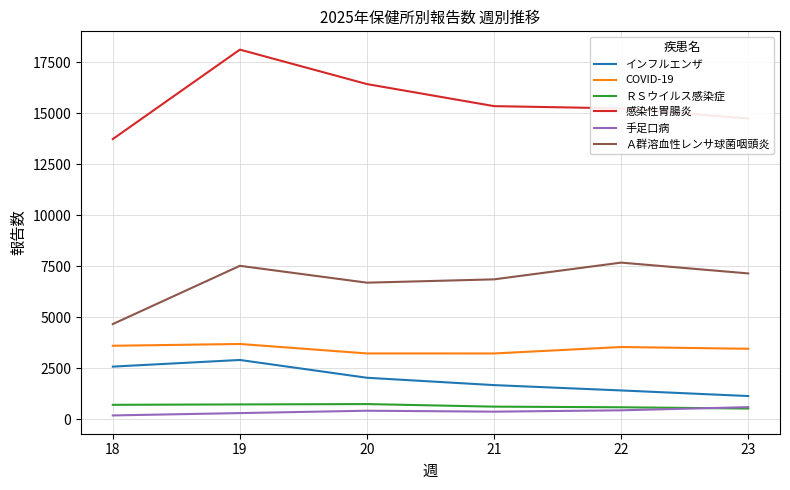

What are all the series names shown in the legend?

インフルエンザ, COVID-19, ＲＳウイルス感染症, 感染性胃腸炎, 手足口病, Ａ群溶血性レンサ球菌咽頭炎